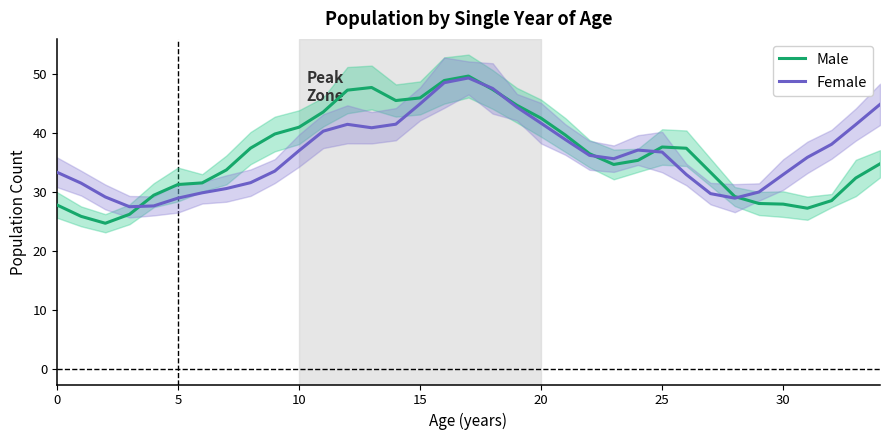

Where does the Male series first go above 35?

8